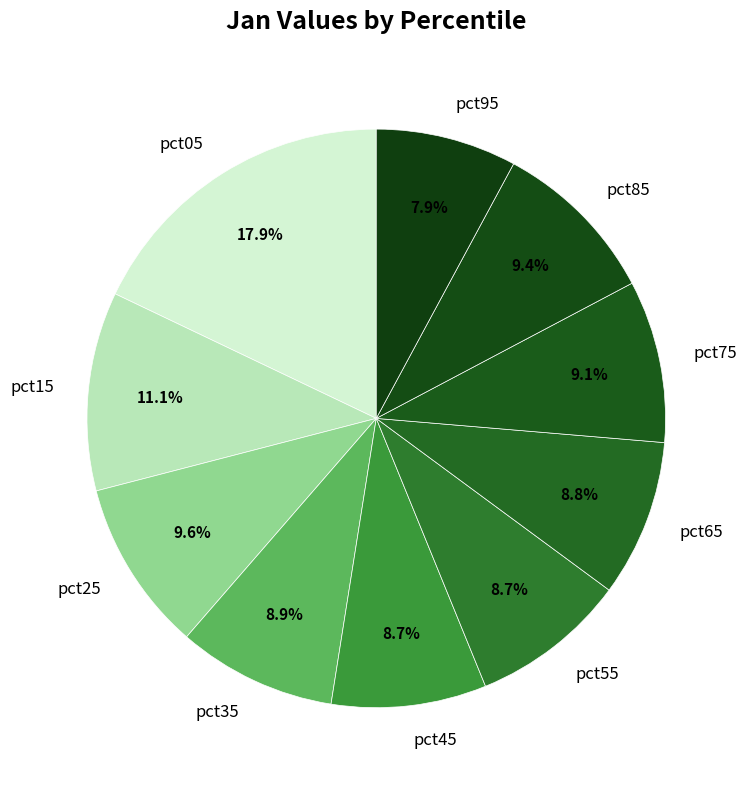

Is there any slice that represents more than half of the pie?

No